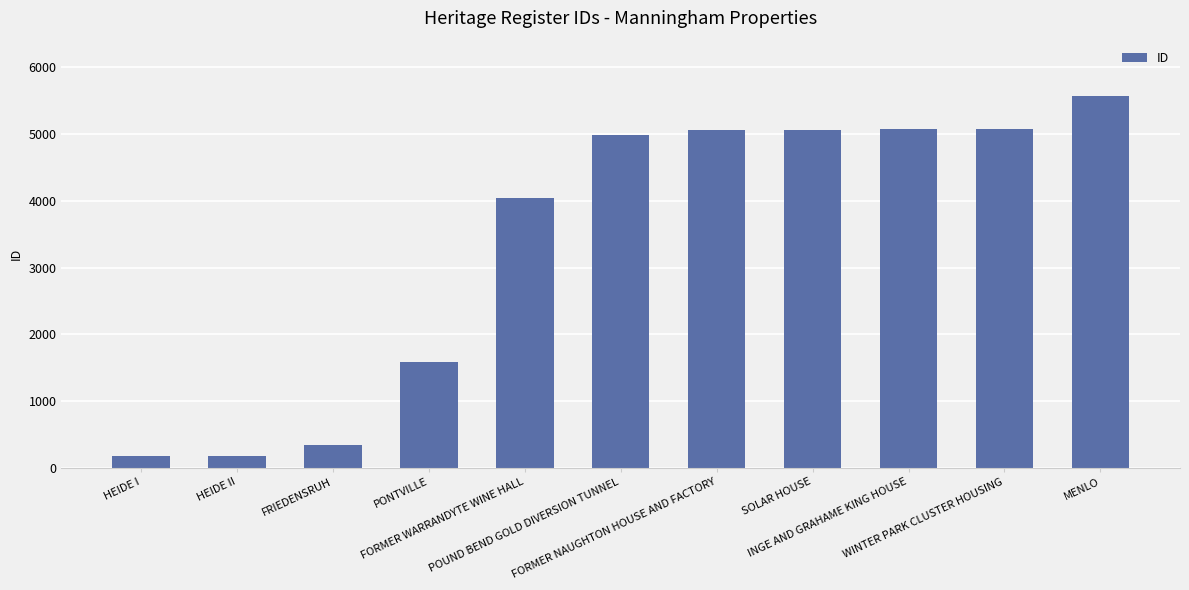

What is the difference between the second highest and minimum values?

4897